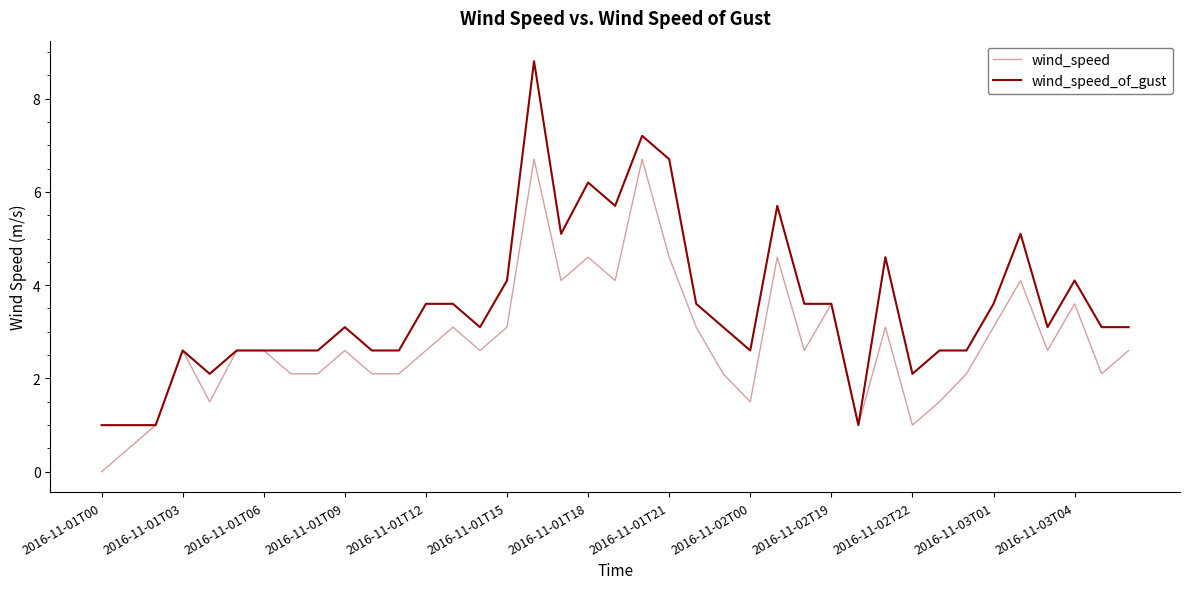

Which series has the largest range (max minus min)?

wind_speed_of_gust